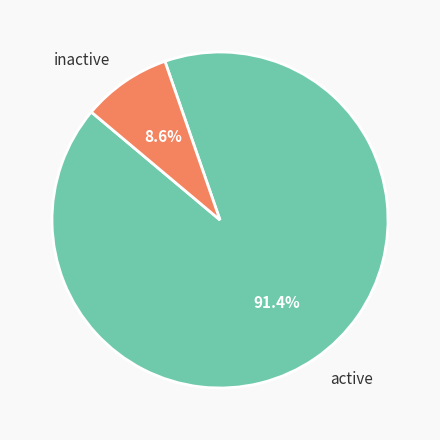

Which has a higher value, inactive or active?

active